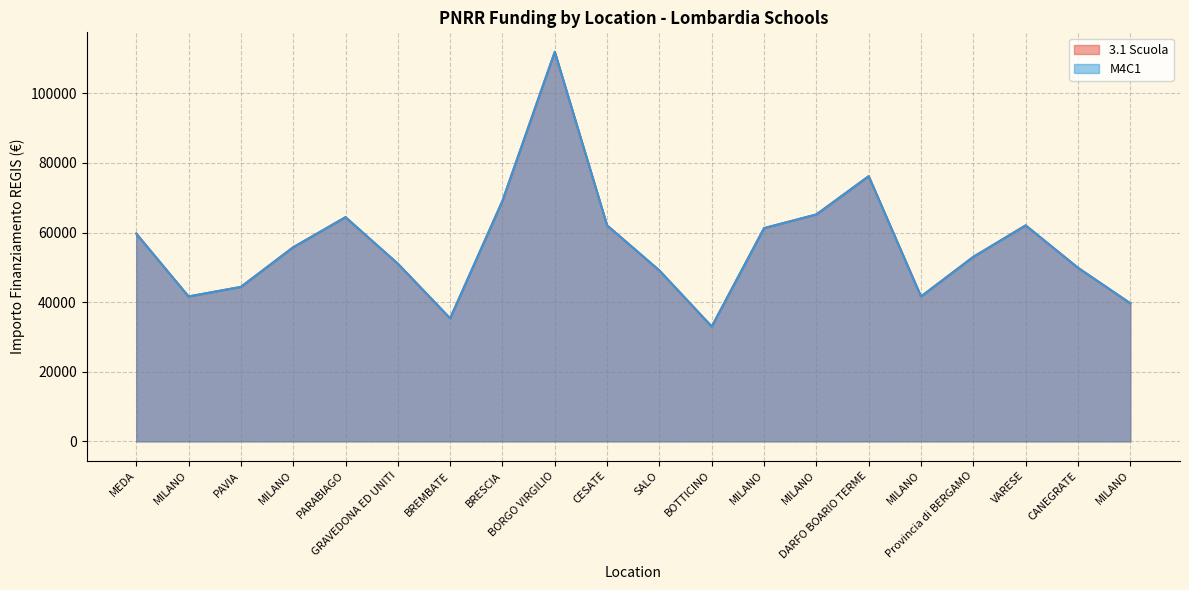

Which label corresponds to the largest value in the chart?

BORGO VIRGILIO